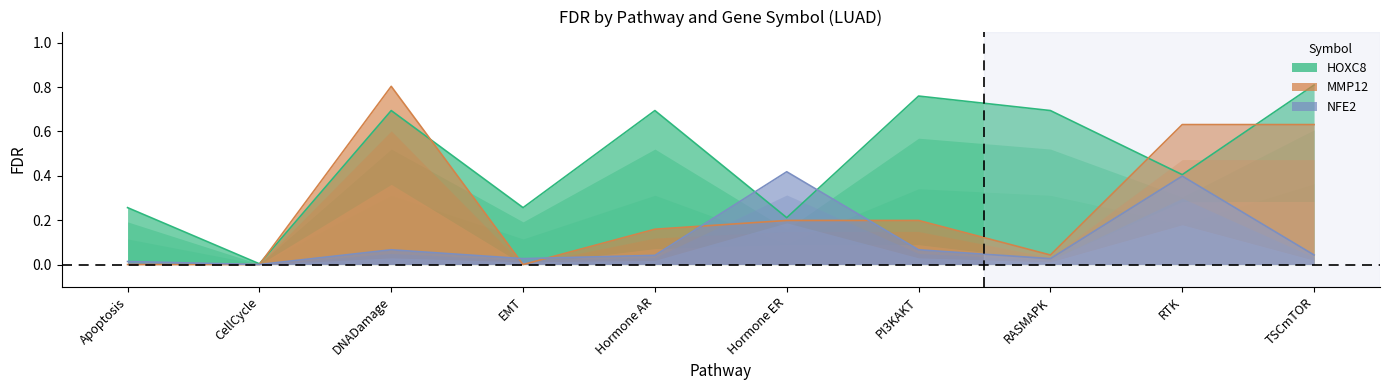

The NFE2 series shows 0.0 at CellCycle. True or false?

False